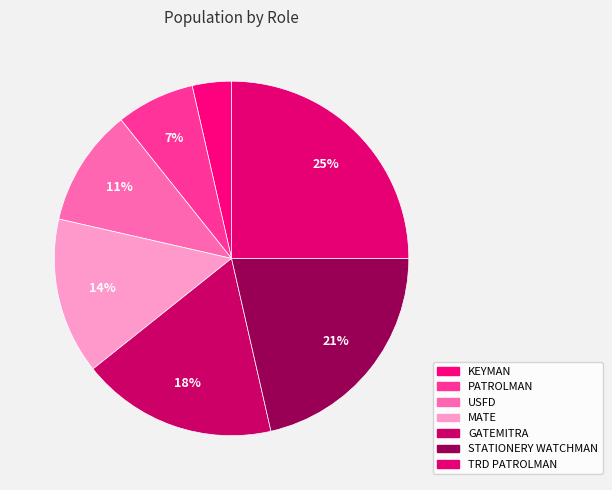

What is the largest slice in the pie chart?

TRD PATROLMAN